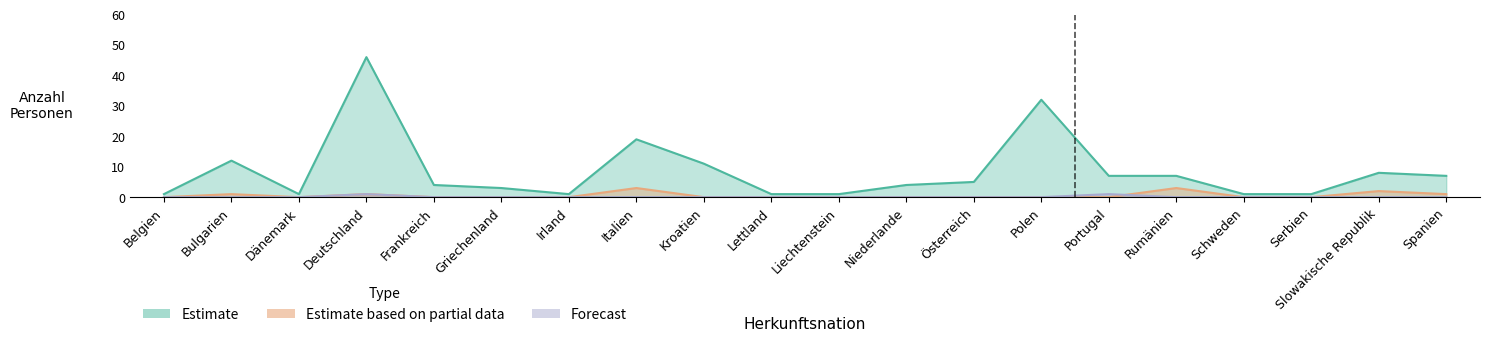

The value of Kurzaufenthalter (L) Total at Liechtenstein is 0. True or false?

True